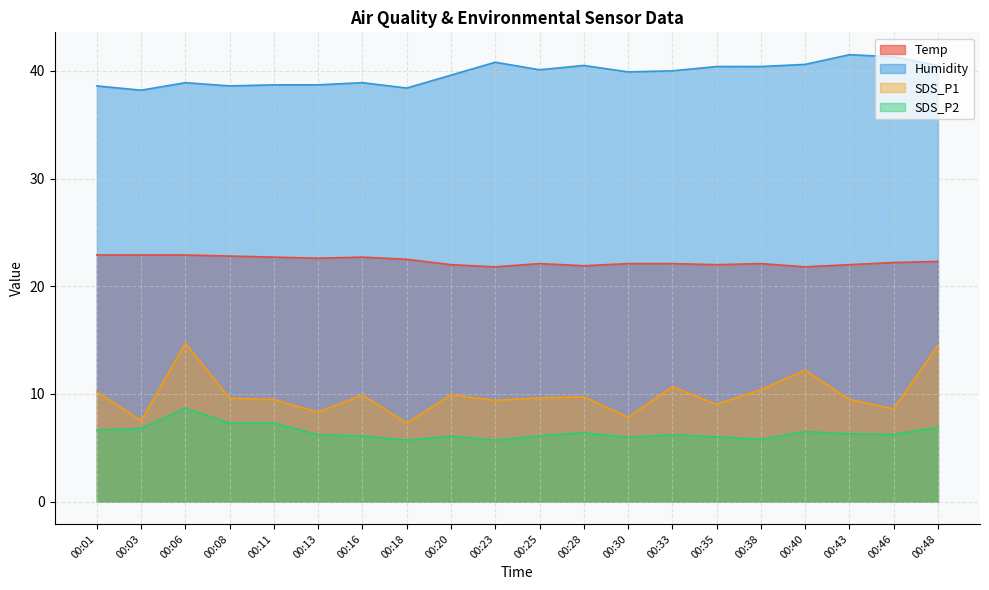

What is the difference between the SDS_P1 values at 00:35 and 00:30?

1.2